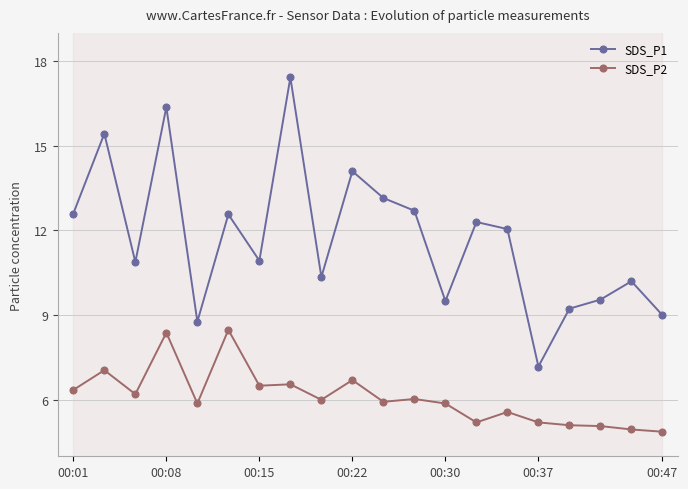

What is the lowest value of the SDS_P1 series?

7.2